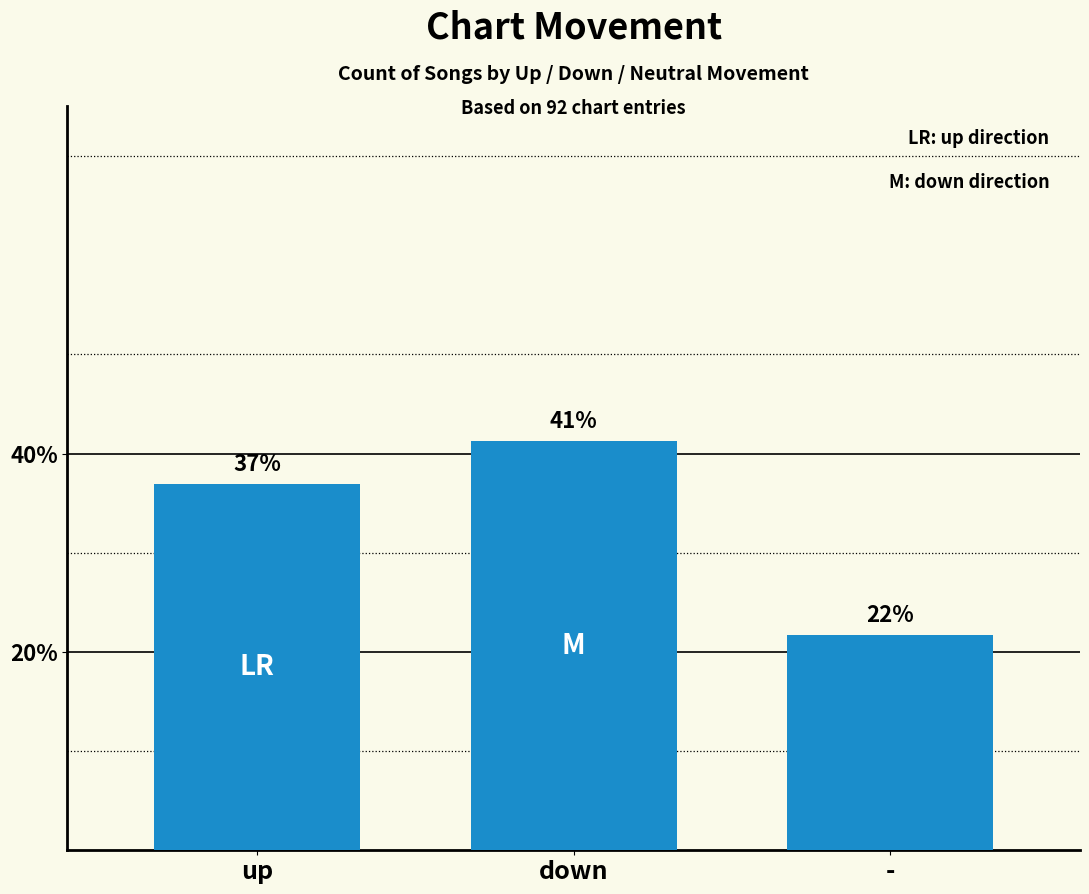

Approximately how many times larger is the value at up compared to -?

1.7